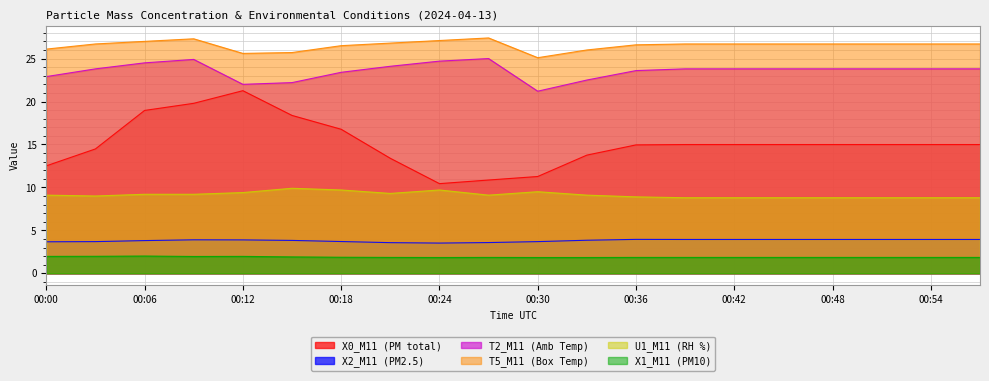

Does the chart have visible grid lines?

Yes